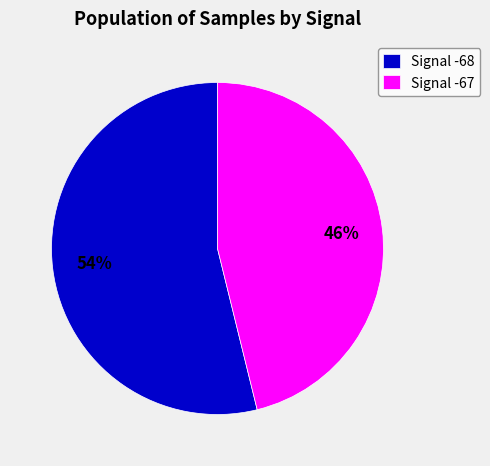

To the nearest percent, what portion does Signal -67 represent?

46%